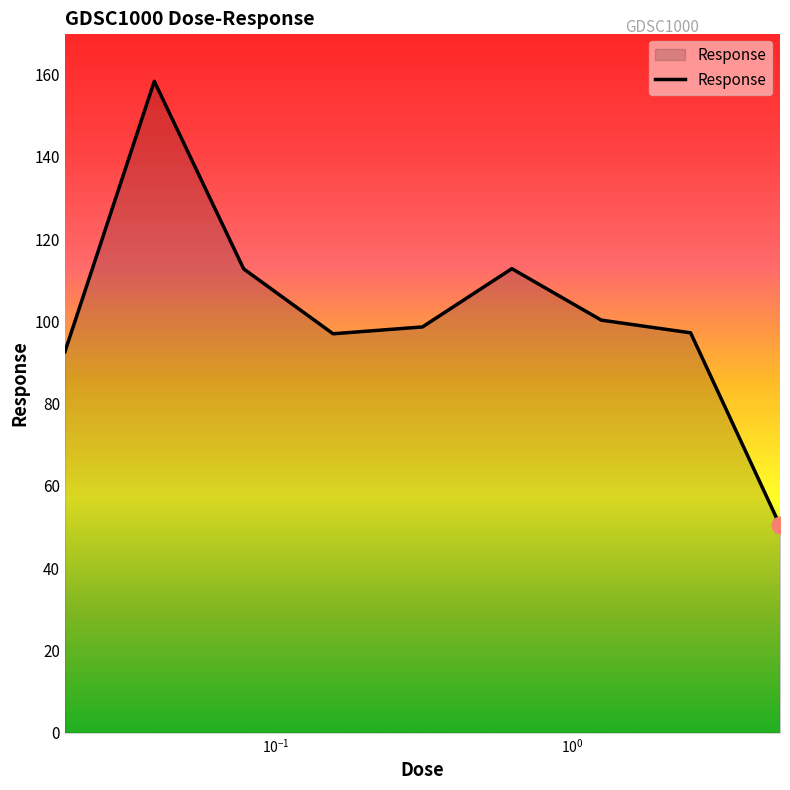

What is the difference between the maximum and minimum values?

108.0